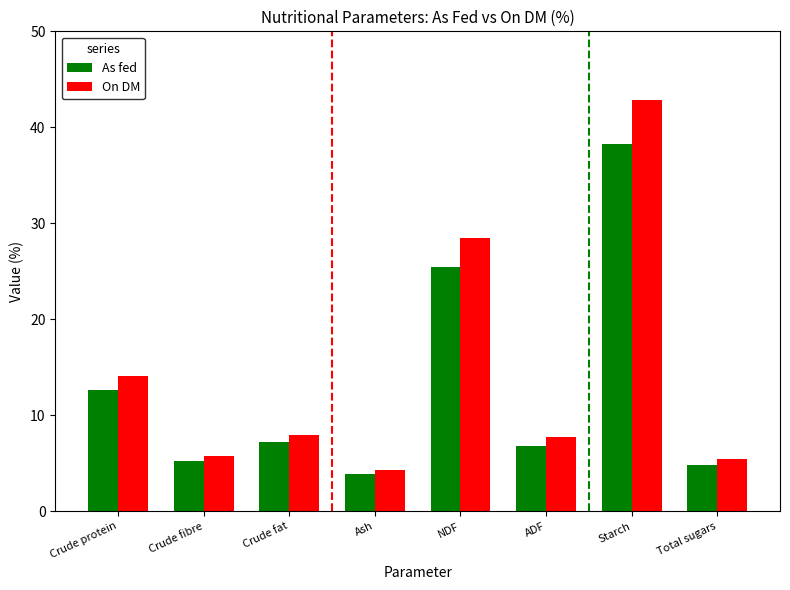

The value of On DM at Starch is 29.3. True or false?

False